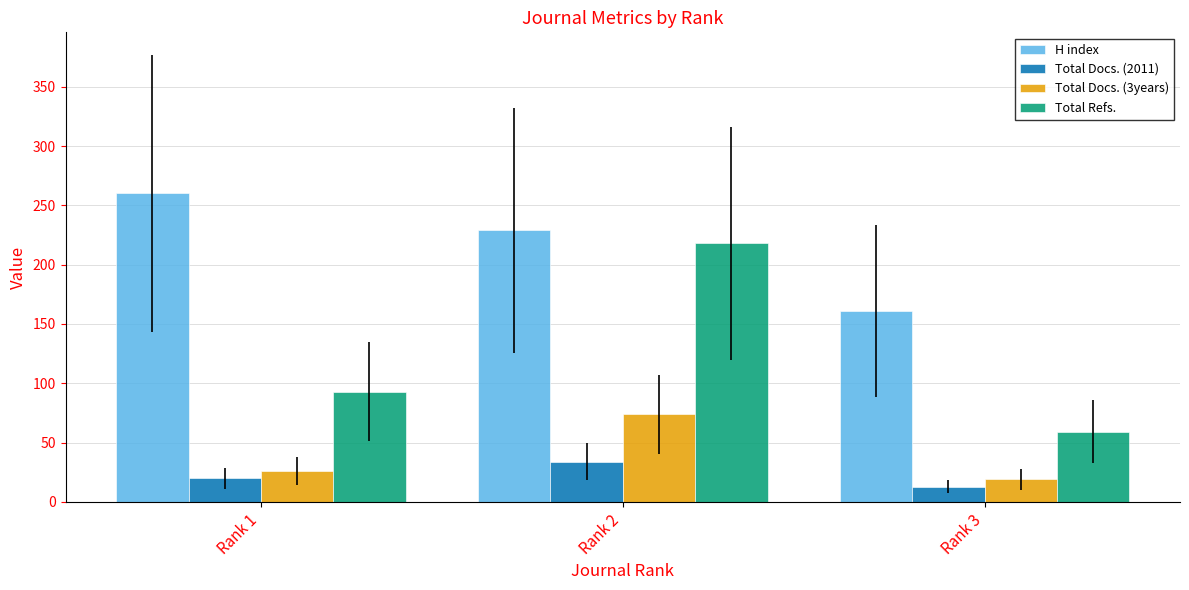

Which series has the largest total across all categories?

H index